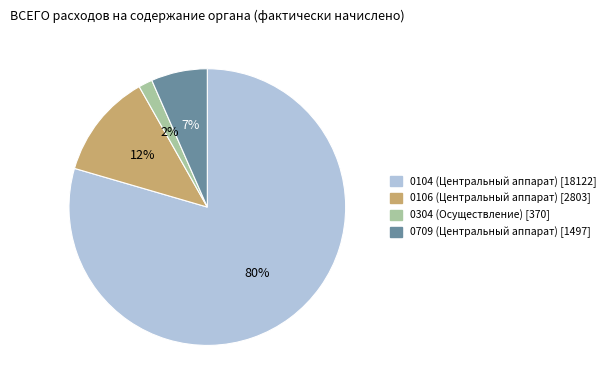

What is the smallest slice in the pie chart?

0304 (Осуществление)